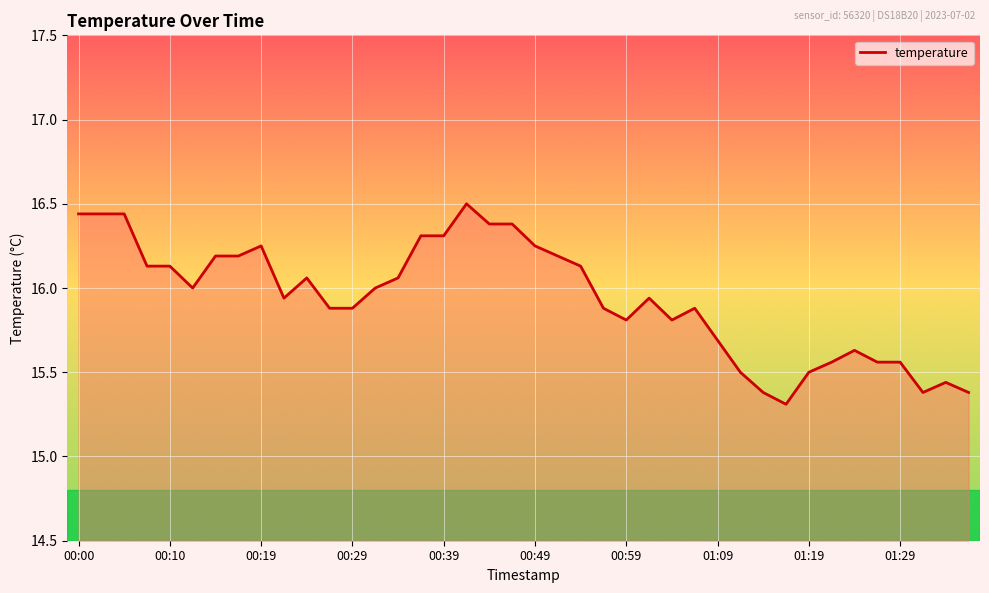

What is the greatest value displayed?

16.5